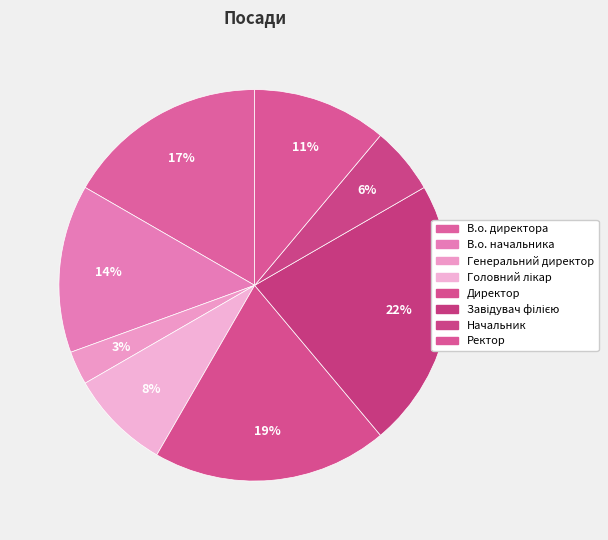

To the nearest percent, what percentage of the pie is Директор?

19%